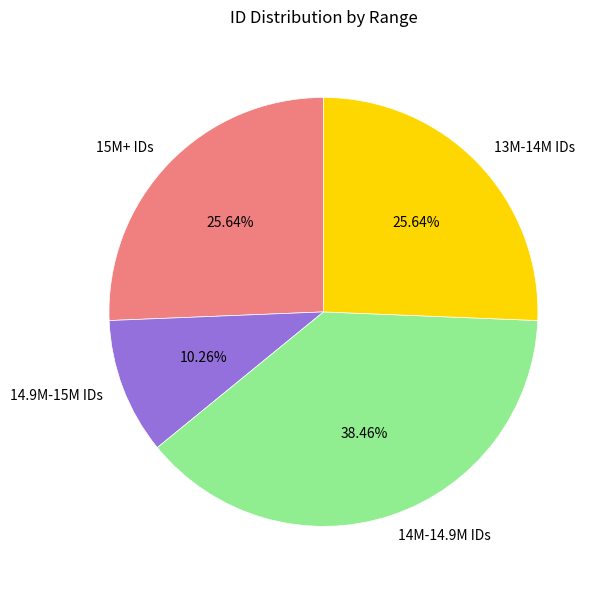

Does 14.9M-15M IDs account for over 50% of the chart?

No